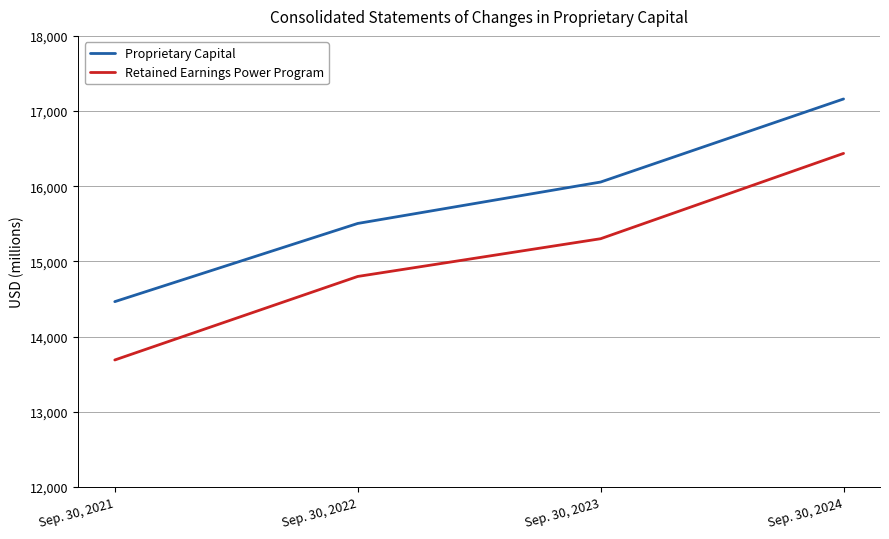

Is it true that Proprietary Capital equals 17161 at Sep. 30, 2024?

True